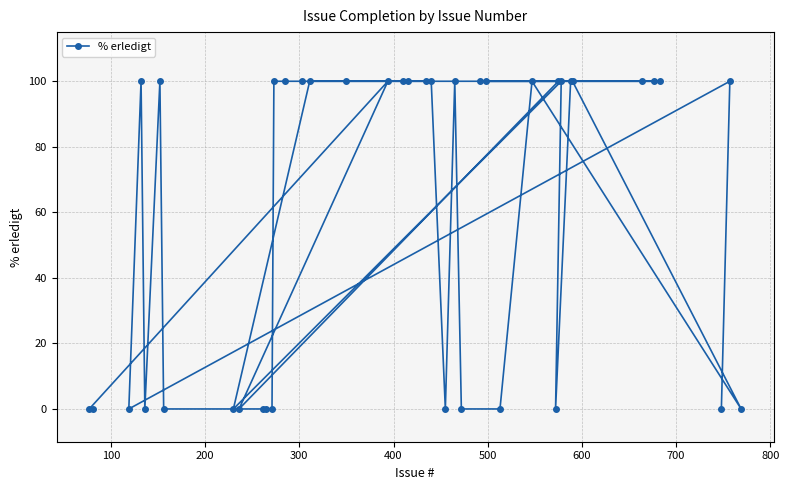

What is the difference between the maximum and minimum values?

100